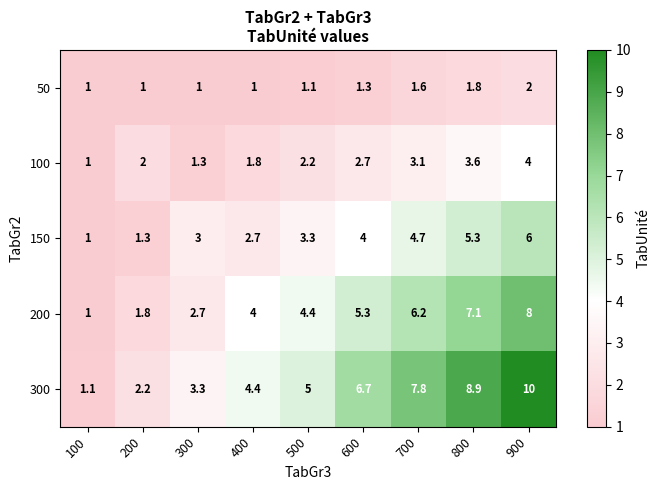

Rank the categories by 200 value from lowest to highest.

100, 200, 300, 400, 500, 600, 700, 800, 900